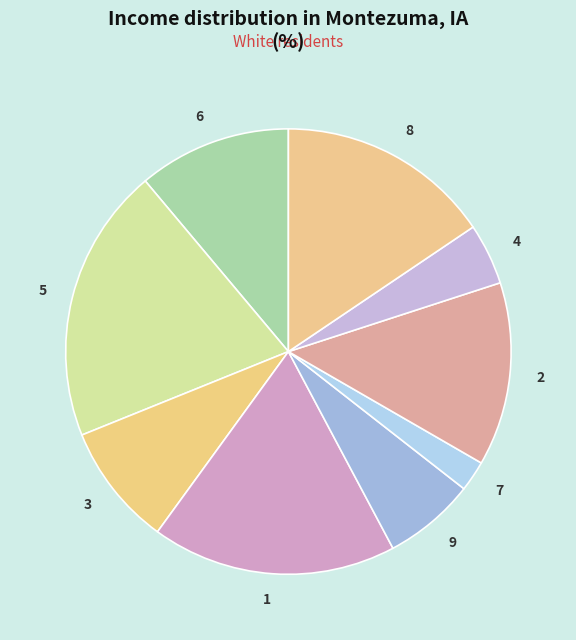

Is there a majority slice in this chart?

No